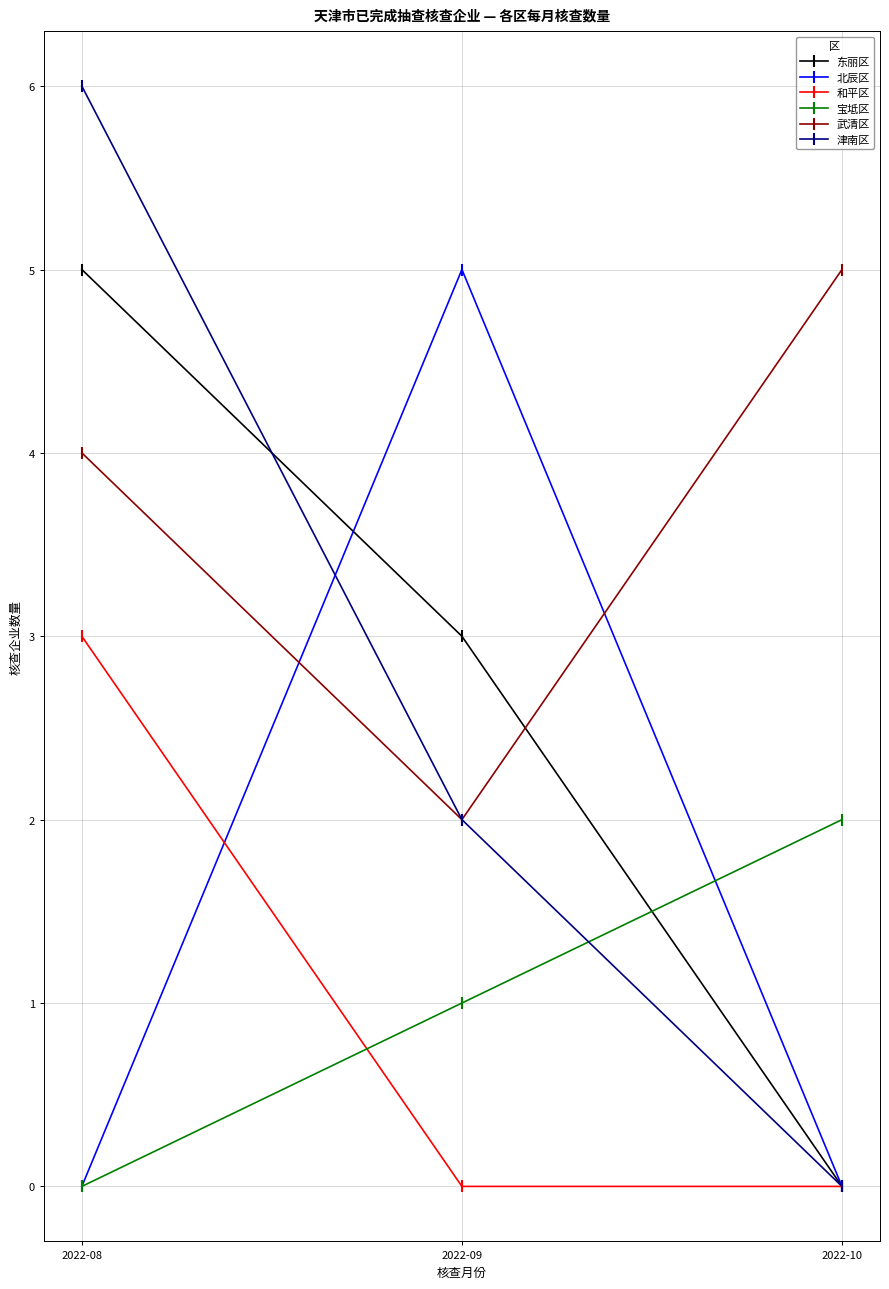

Reading left to right, extract all data points from this chart.

东丽区: 2022-08=5	2022-09=3	2022-10=0
北辰区: 2022-08=0	2022-09=5	2022-10=0
和平区: 2022-08=3	2022-09=0	2022-10=0
宝坻区: 2022-08=0	2022-09=1	2022-10=2
武清区: 2022-08=4	2022-09=2	2022-10=5
津南区: 2022-08=6	2022-09=2	2022-10=0